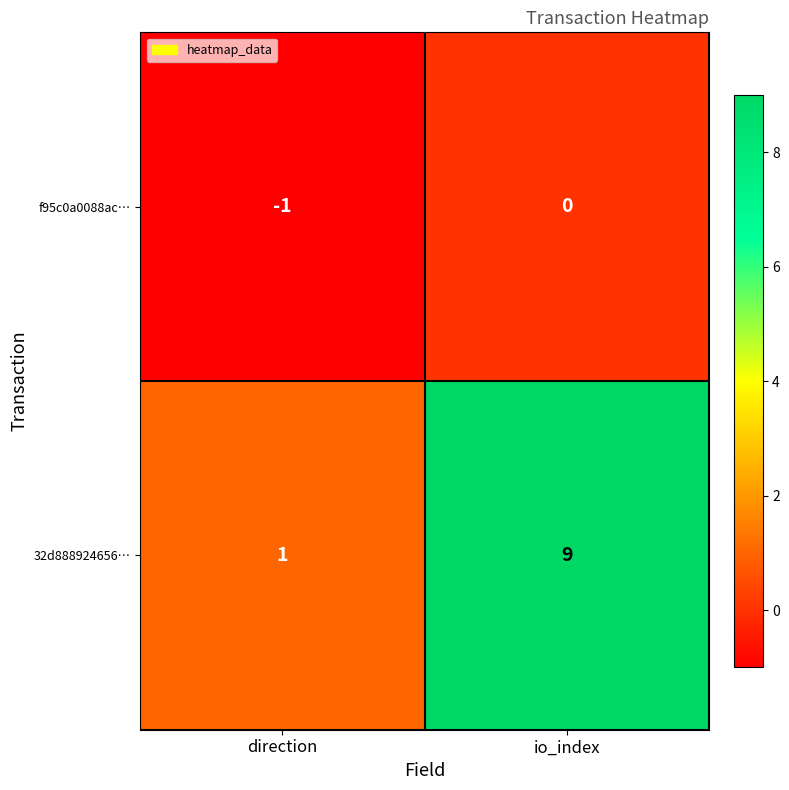

What is the total value across all series at io_index?

9